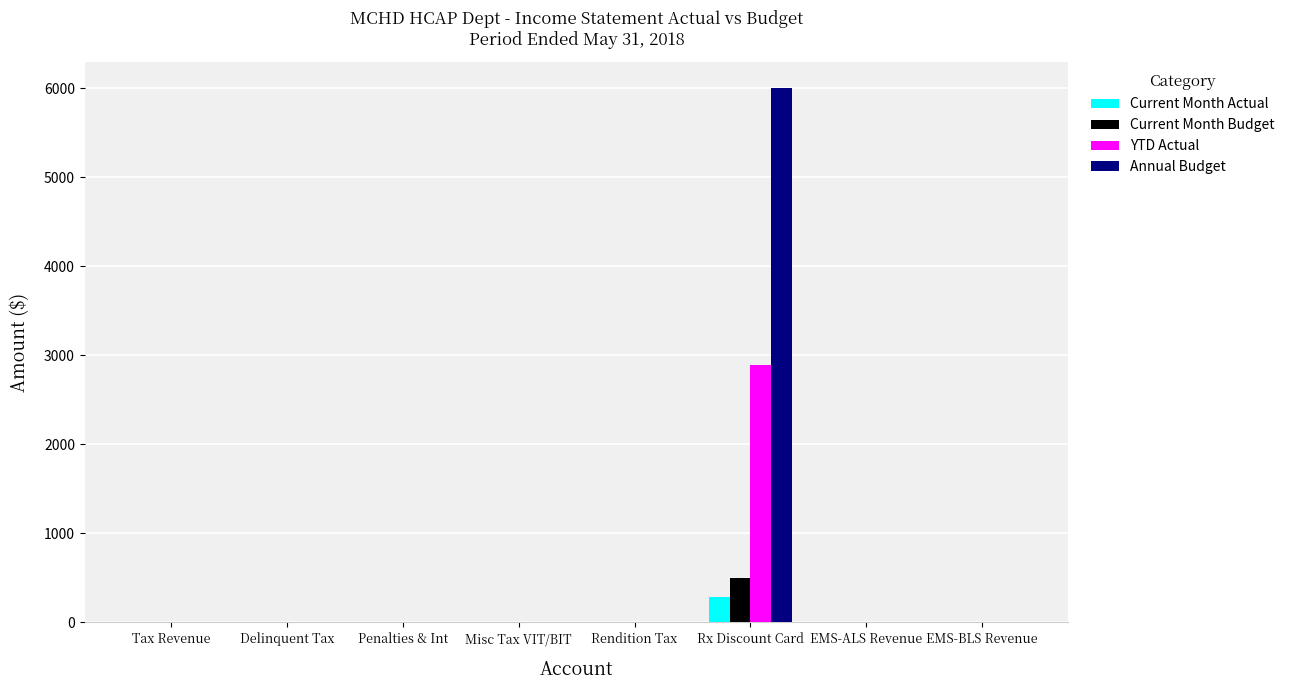

The value of Current Month Budget at EMS-ALS Revenue is 296.2. True or false?

False